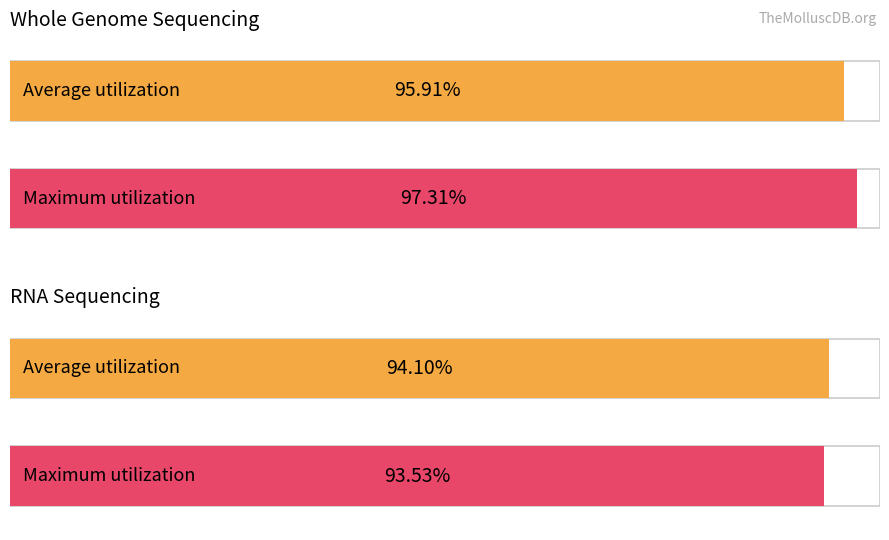

How many distinct data groups are displayed?

2